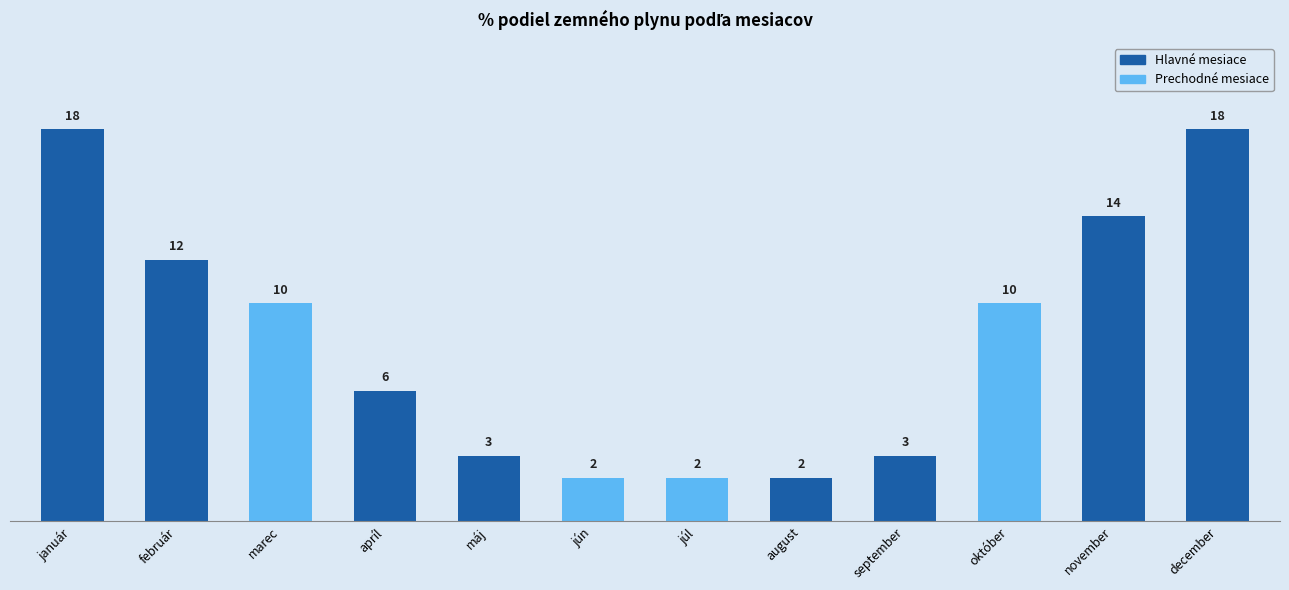

What is the value of the 10th bar from the left?

10